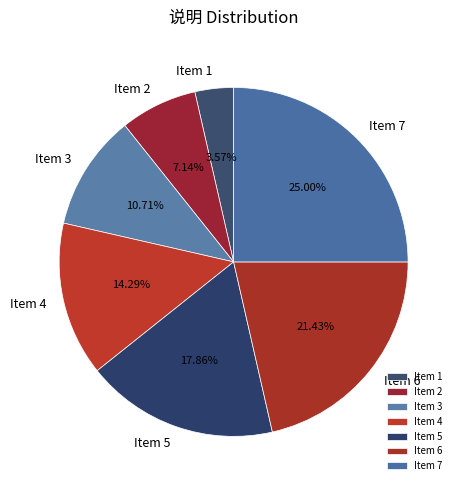

To the nearest percent, what is the difference between the largest and smallest slice percentages?

21%